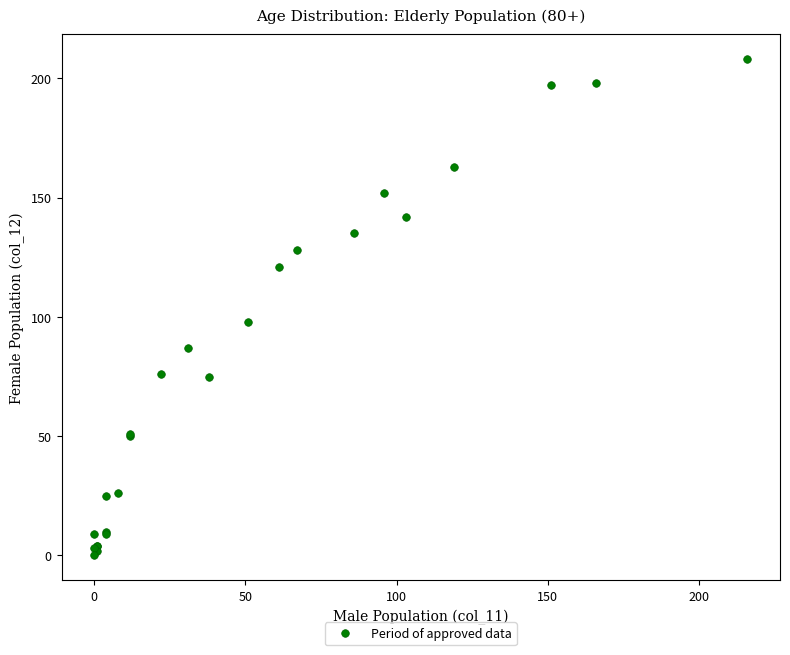

What Y value in the scatter plot is closest to 104?

98